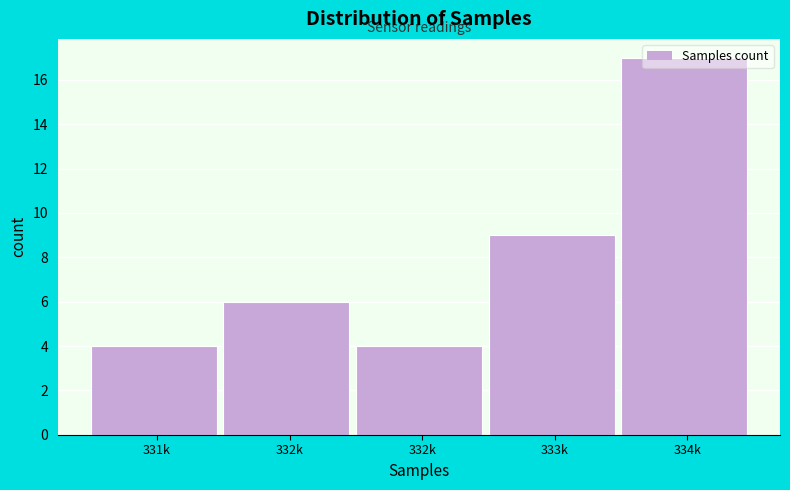

How many series are shown in this chart?

1